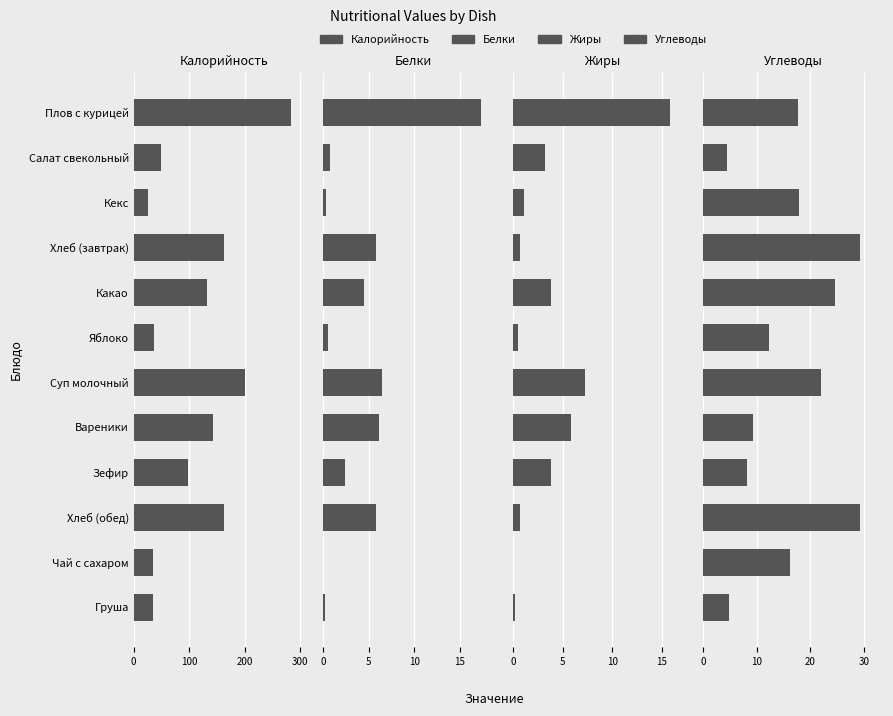

Which series changed the most between 200 and 400?

Калорийность